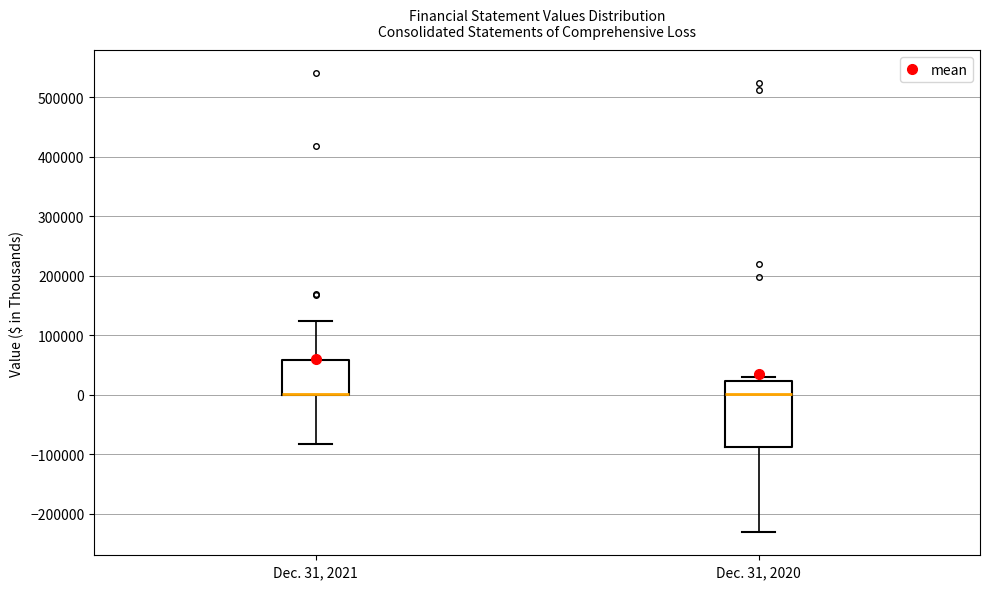

Where does the lower whisker of the box for Dec. 31, 2020 end on the y-axis? The values are not printed on the chart, so give them approximately, as read against the axis.

-230000